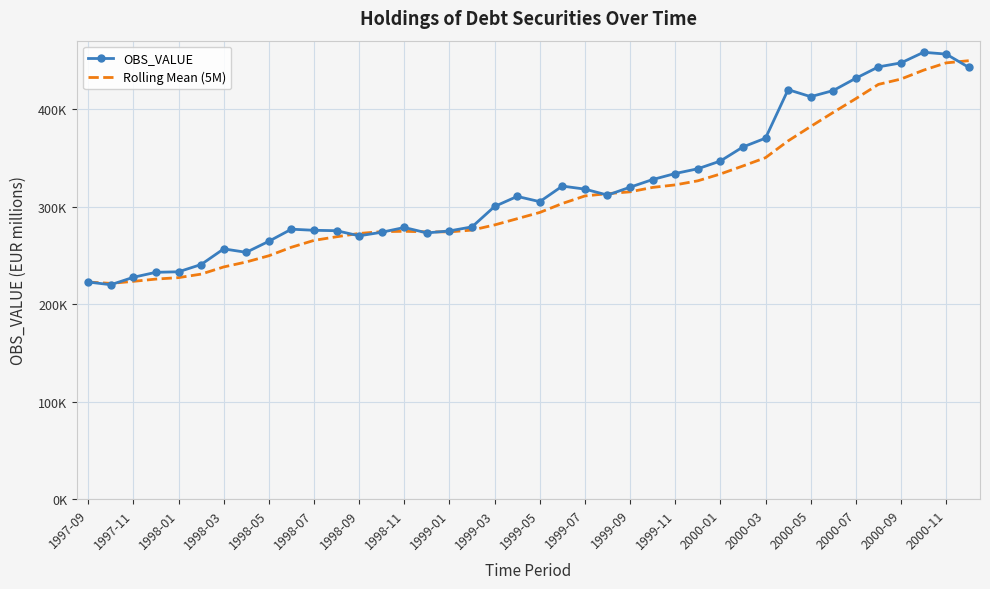

True or false: OBS_VALUE and Rolling Mean (5M) intersect in this chart.

True